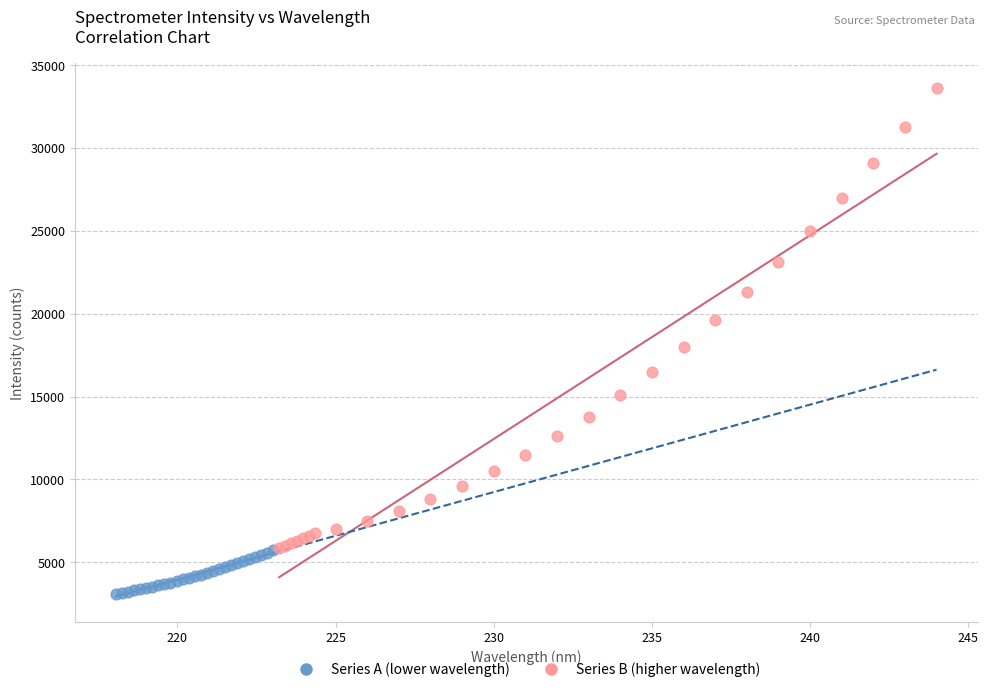

What are all the series names shown in the legend?

Series A (lower wavelength), Series B (higher wavelength)